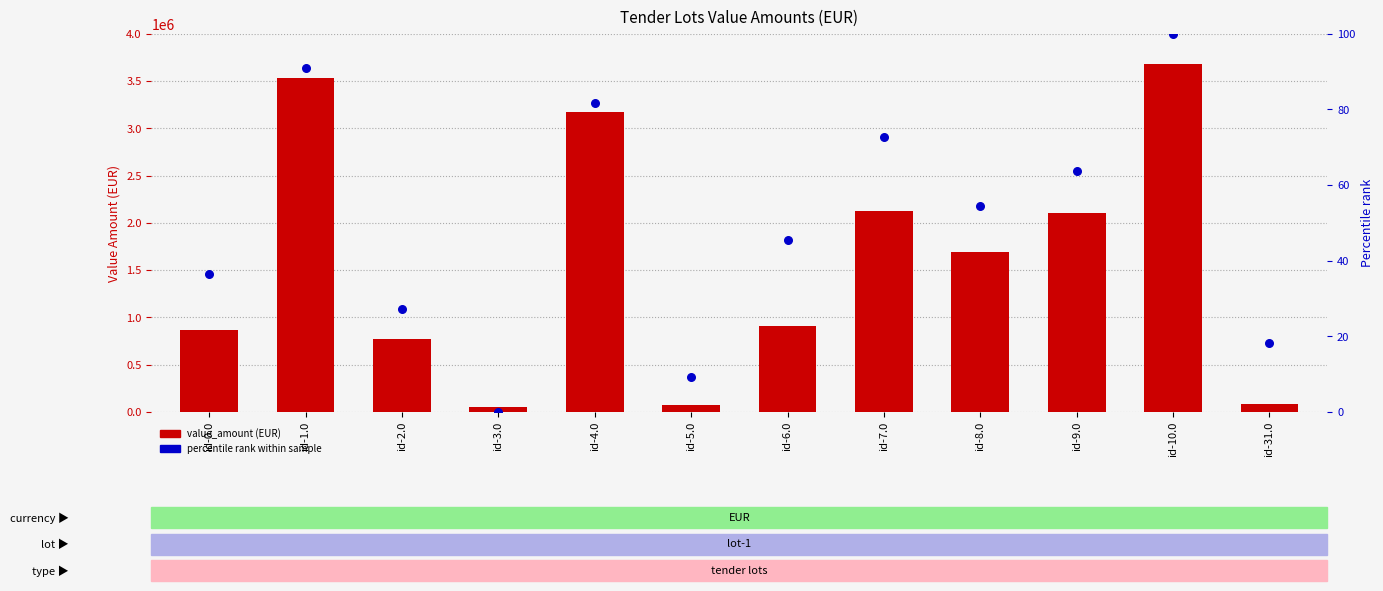

Which series has the largest total across all categories?

value_amount (EUR)